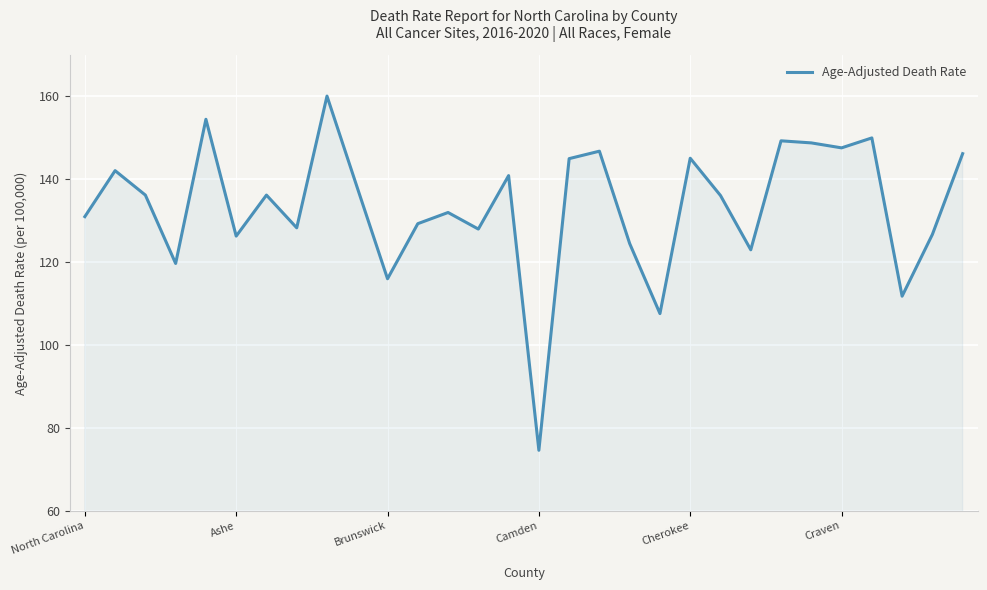

What is the difference between the maximum and minimum values?

85.5